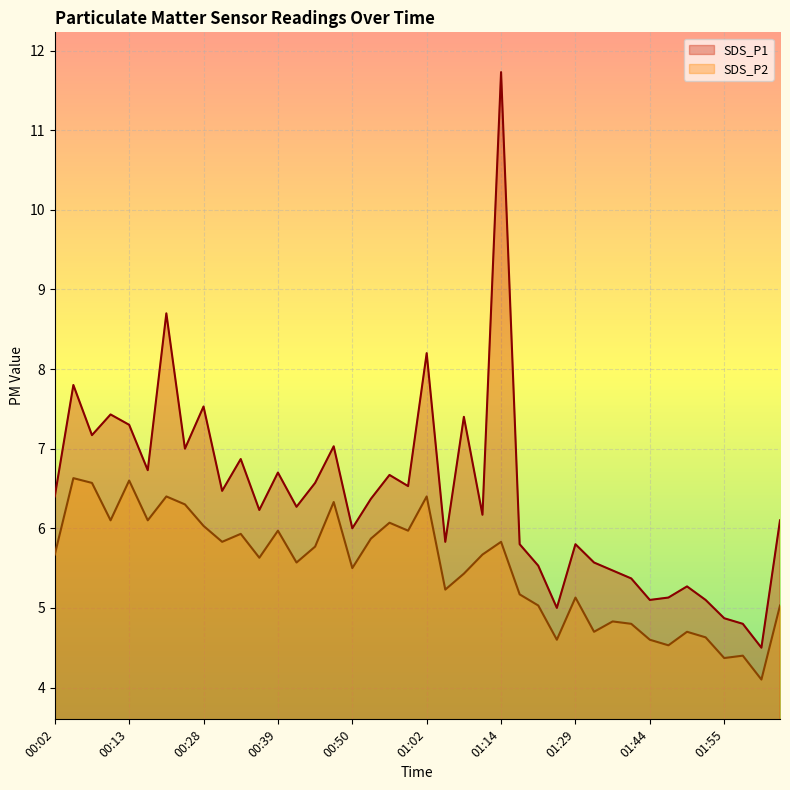

Reading left to right, transcribe all the data shown in this chart.

SDS_P1: 00:02=6.4	00:05=7.8	00:08=7.2	00:10=7.4	00:13=7.3	00:16=6.7	00:19=8.7	00:22=7.0	00:28=7.5	00:31=6.5	00:33=6.9	00:36=6.2	00:39=6.7	00:42=6.3	00:45=6.6	00:48=7.0	00:50=6.0	00:53=6.4	00:56=6.7	00:59=6.5	01:02=8.2	01:05=5.8	01:08=7.4	01:11=6.2	01:14=11.7	01:20=5.8	01:23=5.5	01:26=5.0	01:29=5.8	01:35=5.6	01:38=5.5	01:41=5.4	01:44=5.1	01:46=5.1	01:49=5.3	01:52=5.1	01:55=4.9	01:58=4.8	02:01=4.5	02:04=6.1
SDS_P2: 00:02=5.7	00:05=6.6	00:08=6.6	00:10=6.1	00:13=6.6	00:16=6.1	00:19=6.4	00:22=6.3	00:28=6.0	00:31=5.8	00:33=5.9	00:36=5.6	00:39=6.0	00:42=5.6	00:45=5.8	00:48=6.3	00:50=5.5	00:53=5.9	00:56=6.1	00:59=6.0	01:02=6.4	01:05=5.2	01:08=5.4	01:11=5.7	01:14=5.8	01:20=5.2	01:23=5.0	01:26=4.6	01:29=5.1	01:35=4.7	01:38=4.8	01:41=4.8	01:44=4.6	01:46=4.5	01:49=4.7	01:52=4.6	01:55=4.4	01:58=4.4	02:01=4.1	02:04=5.0